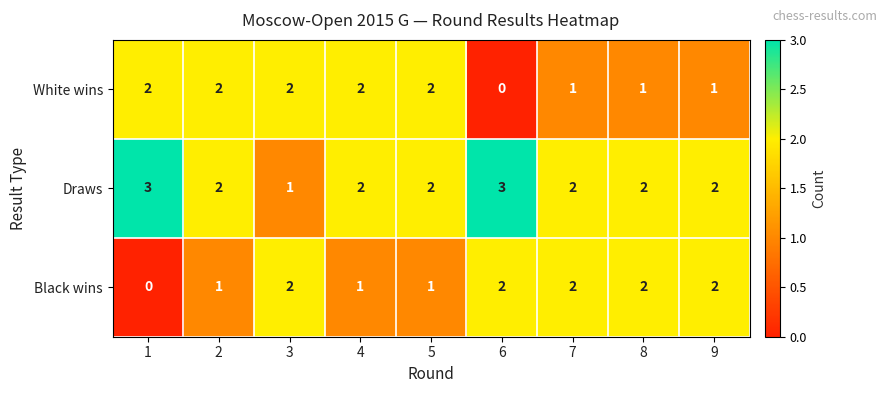

Count the Black wins values in the range 1 to 2.

8